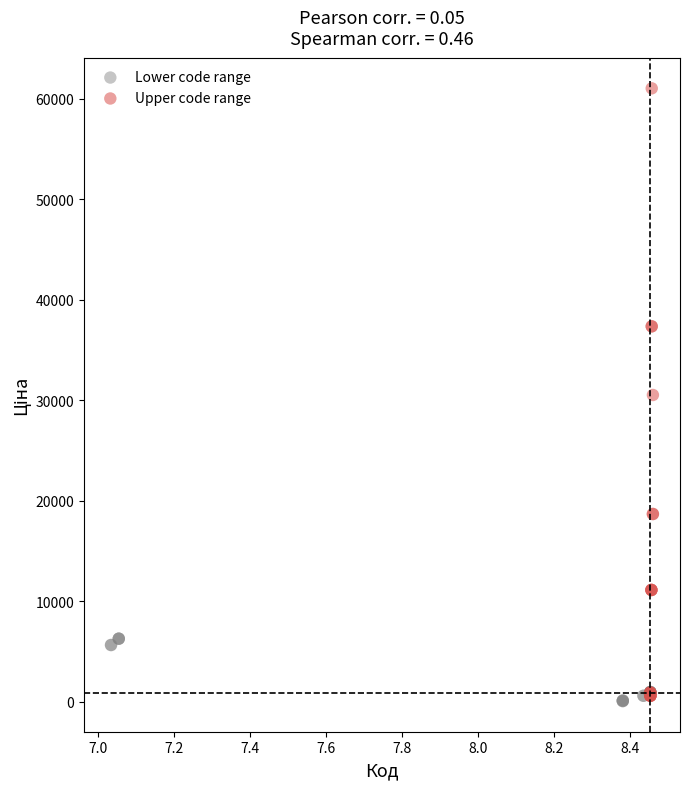

Which series has the widest spread of Y values?

Upper code range